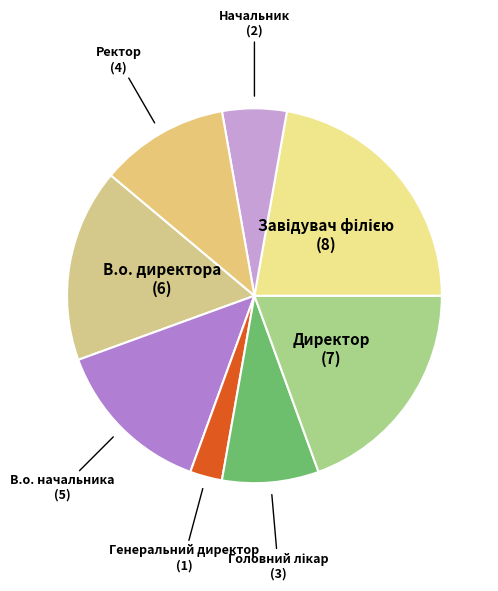

Approximately how many times larger is the value at В.о. директора compared to В.о. начальника?

1.2